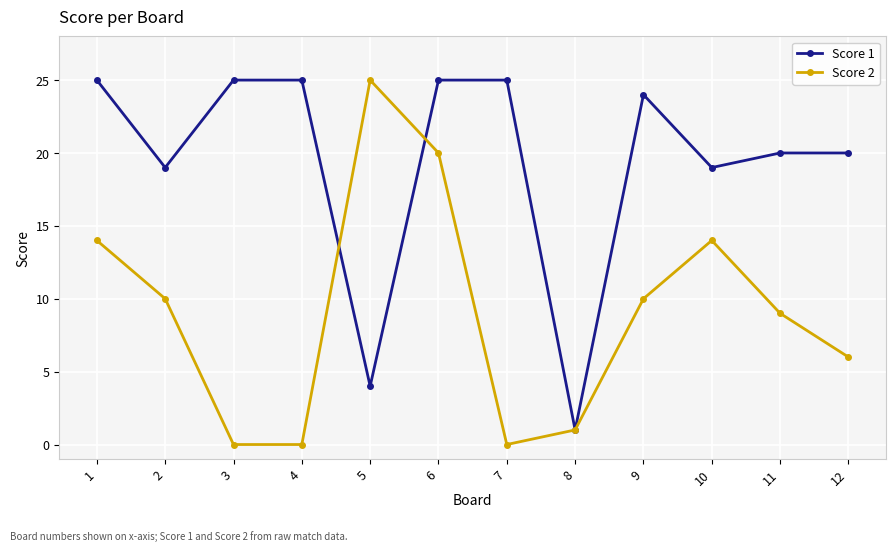

At which label does Score 1 first exceed 24?

1